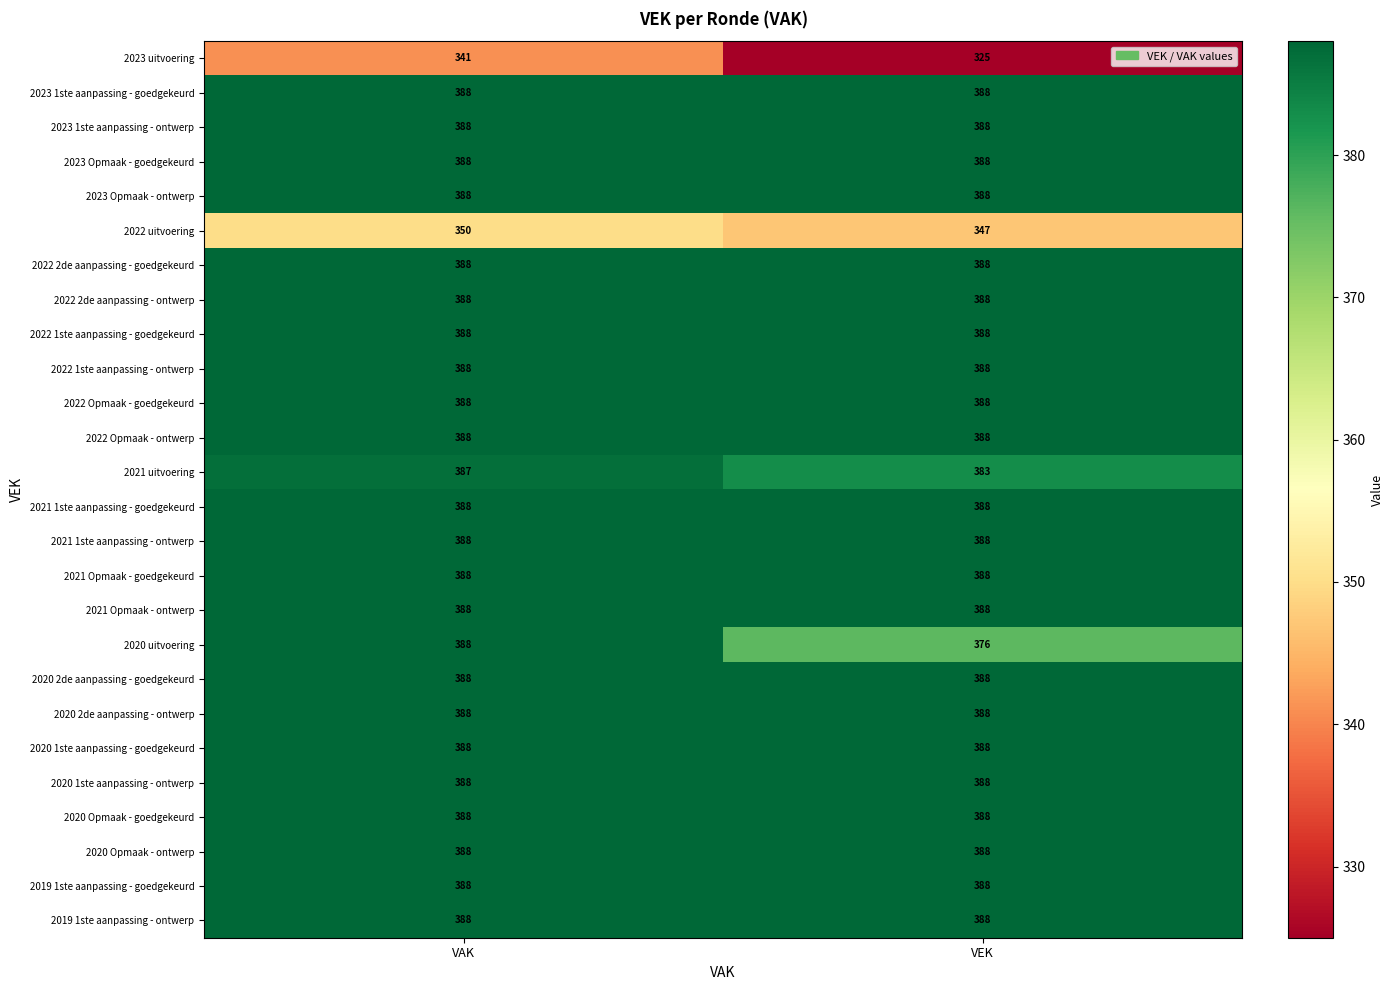

What is the total value across all series at VAK?

10002